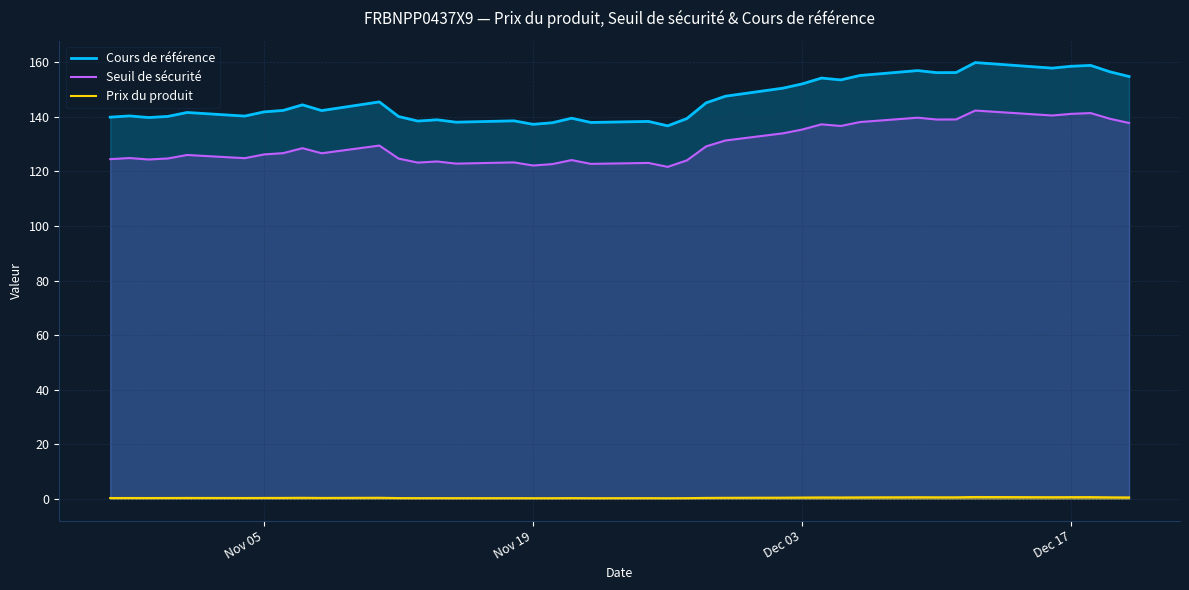

True or false: Prix du produit and Cours de référence intersect in this chart.

False